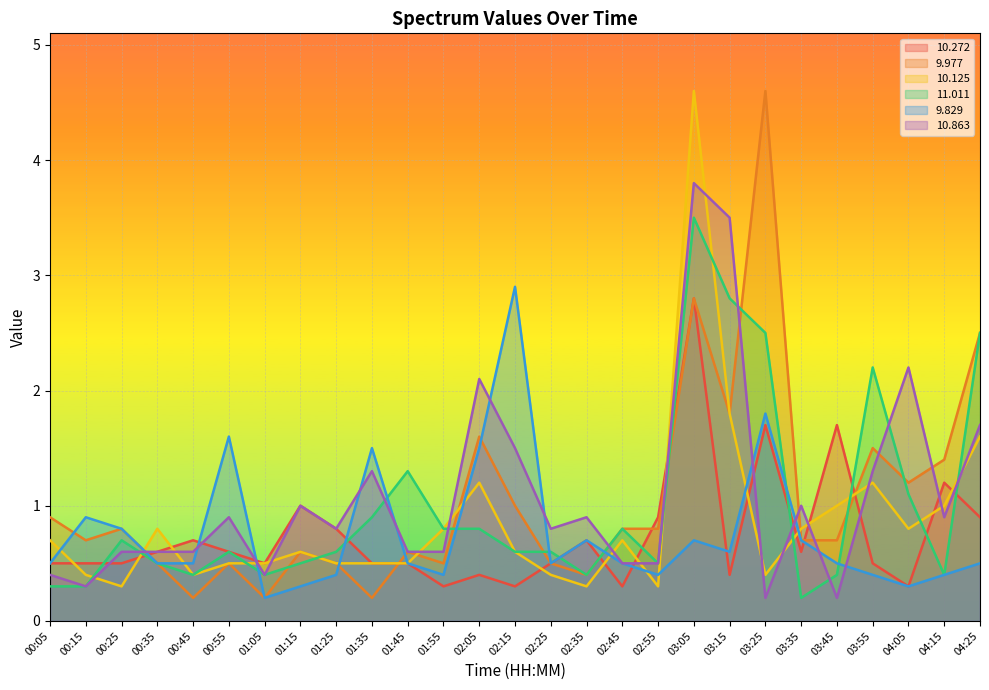

The value of  10.125 at 03:45 is 1.0. True or false?

True